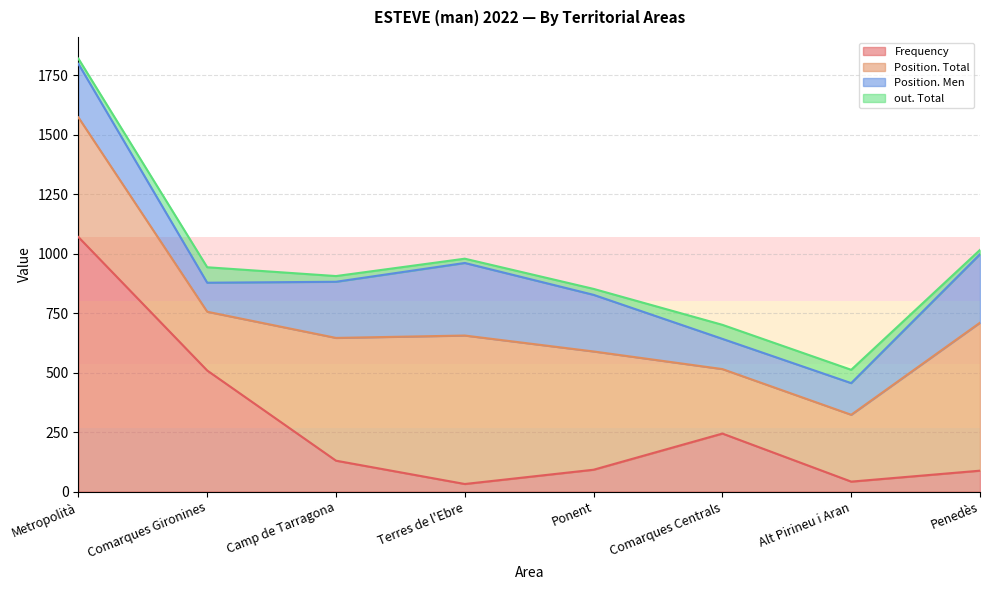

At which category does Frequency reach its first local valley?

Terres de l'Ebre